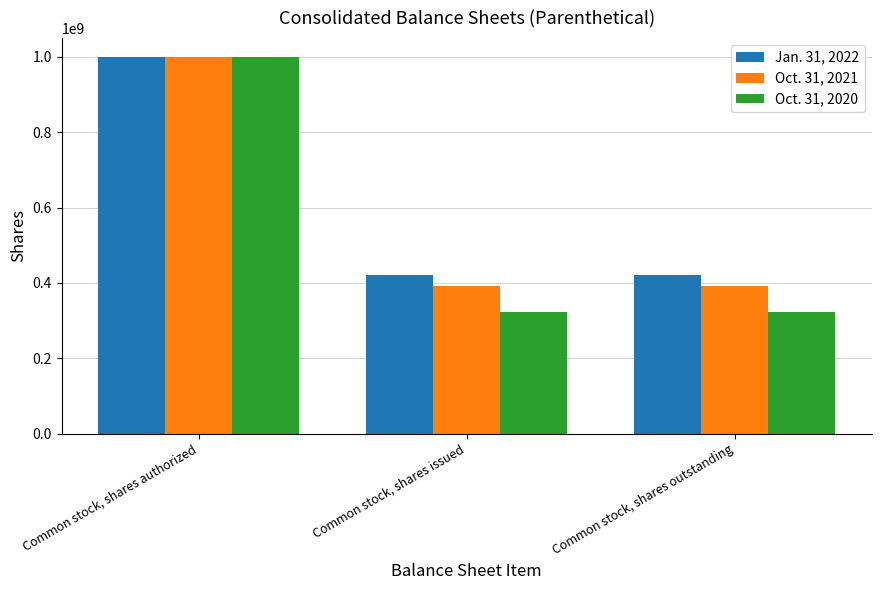

What is the lowest value of the Oct. 31, 2020 series?

323419527